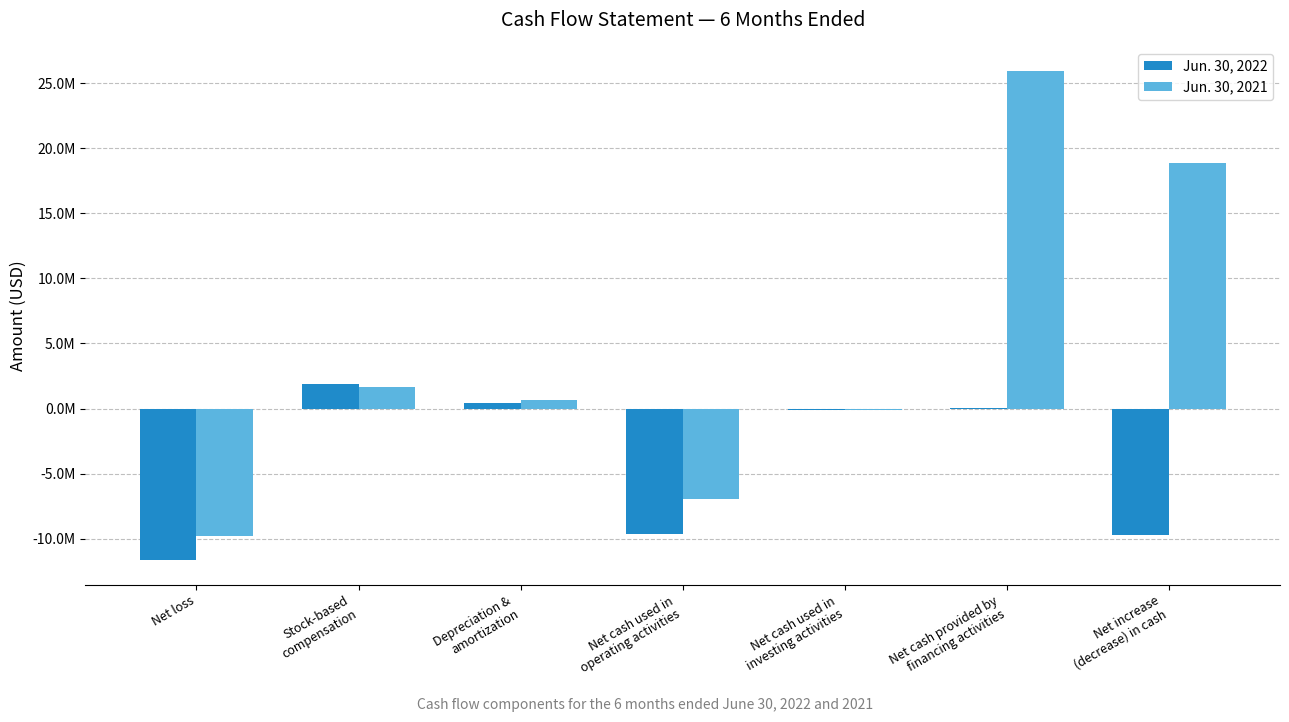

Are the bars horizontal?

No